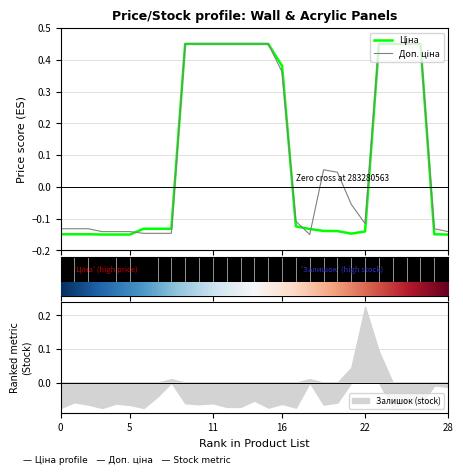

What is the total value across all series at 0?

-0.3